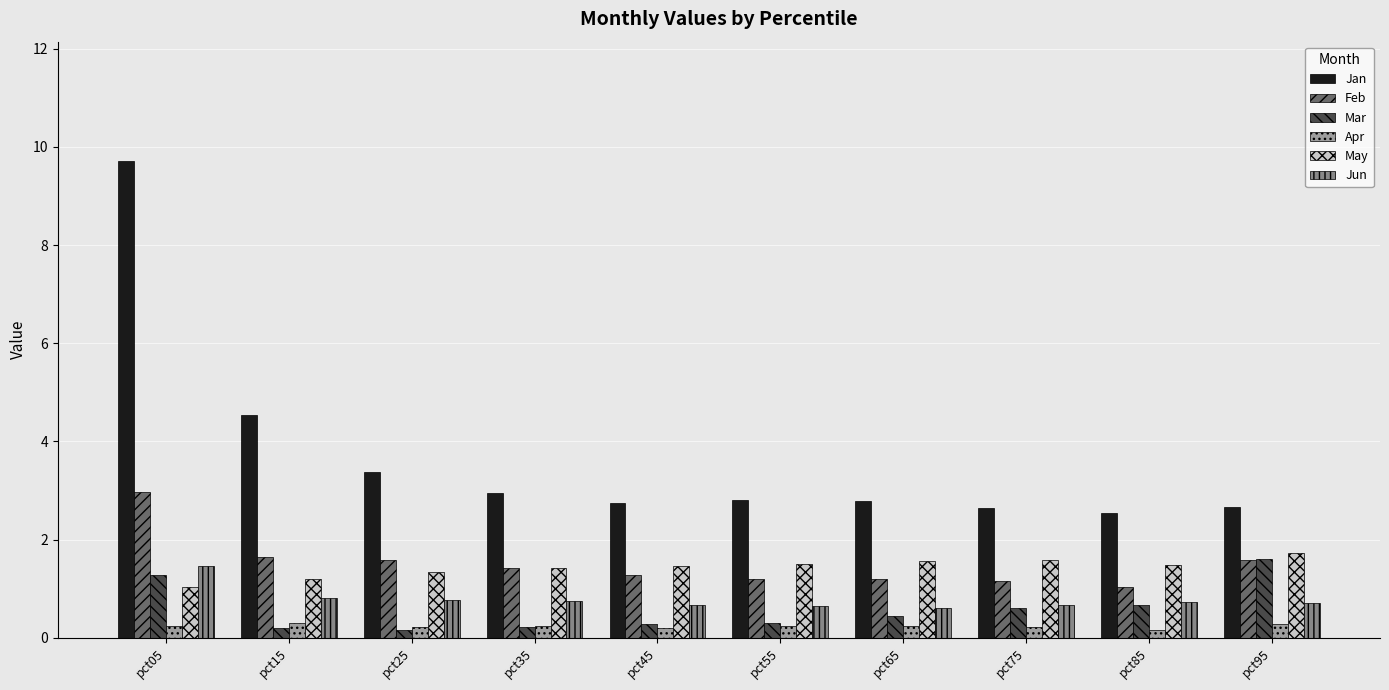

What is the value of the May bar at the 8th from the left?

1.6